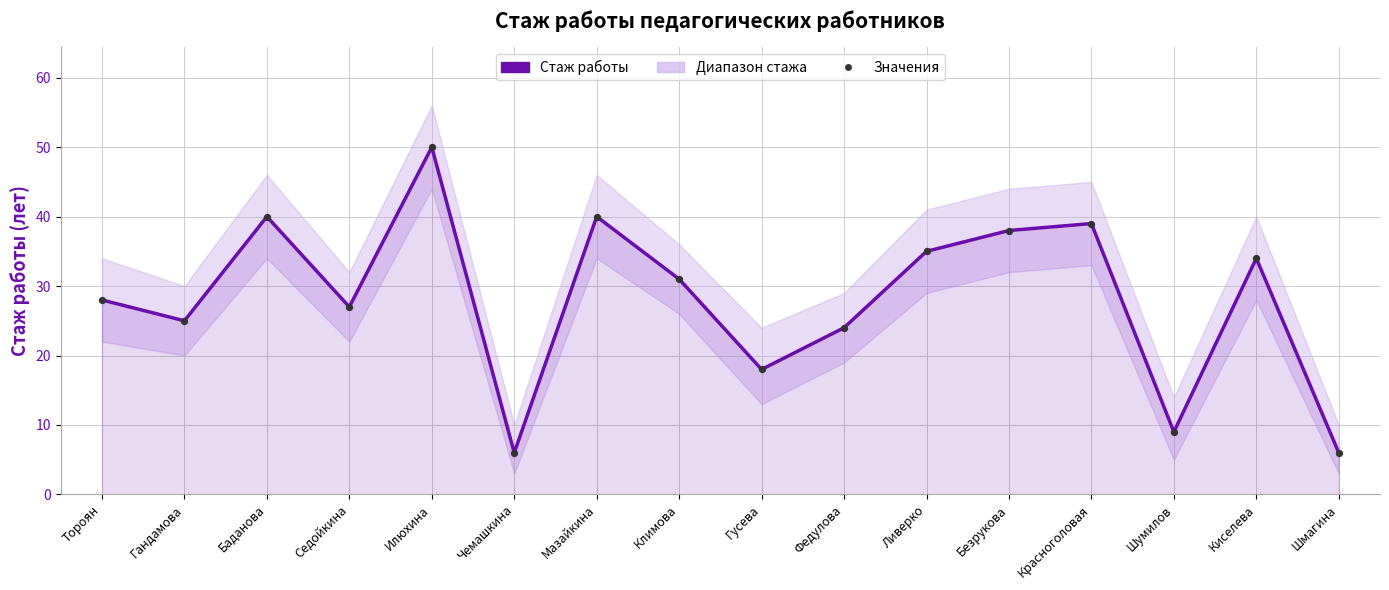

At which category is the sum across all series the highest?

Илюхина